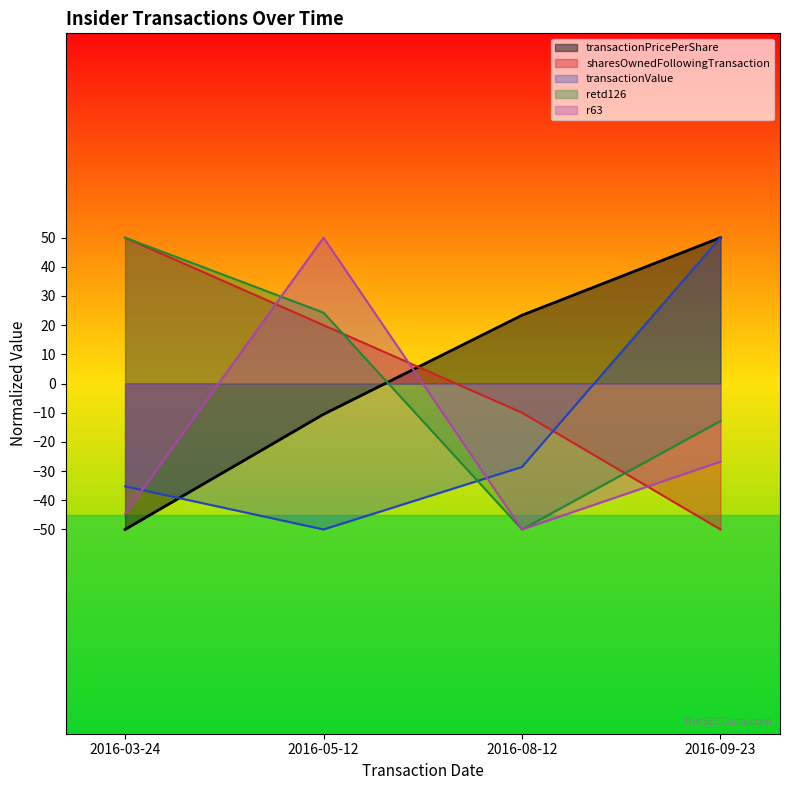

At how many categories does at least one series exceed -31?

4